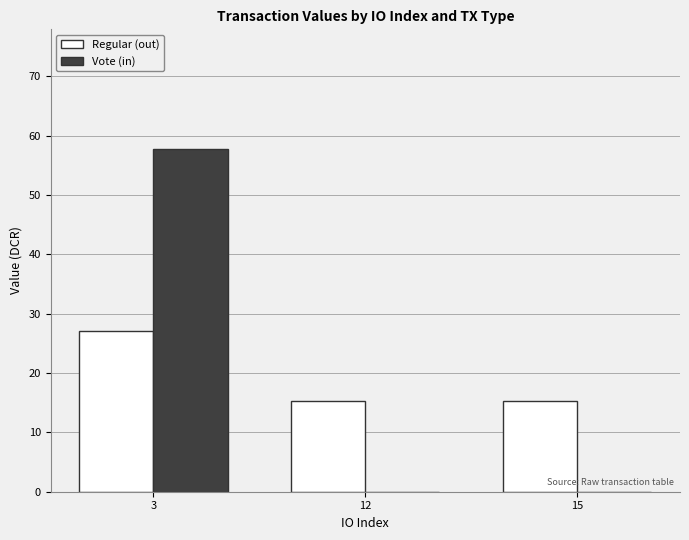

Reading left to right, transcribe all the data shown in this chart.

Regular (out): 27.0	15.3	15.3
Vote (in): 57.7	0.0	0.0